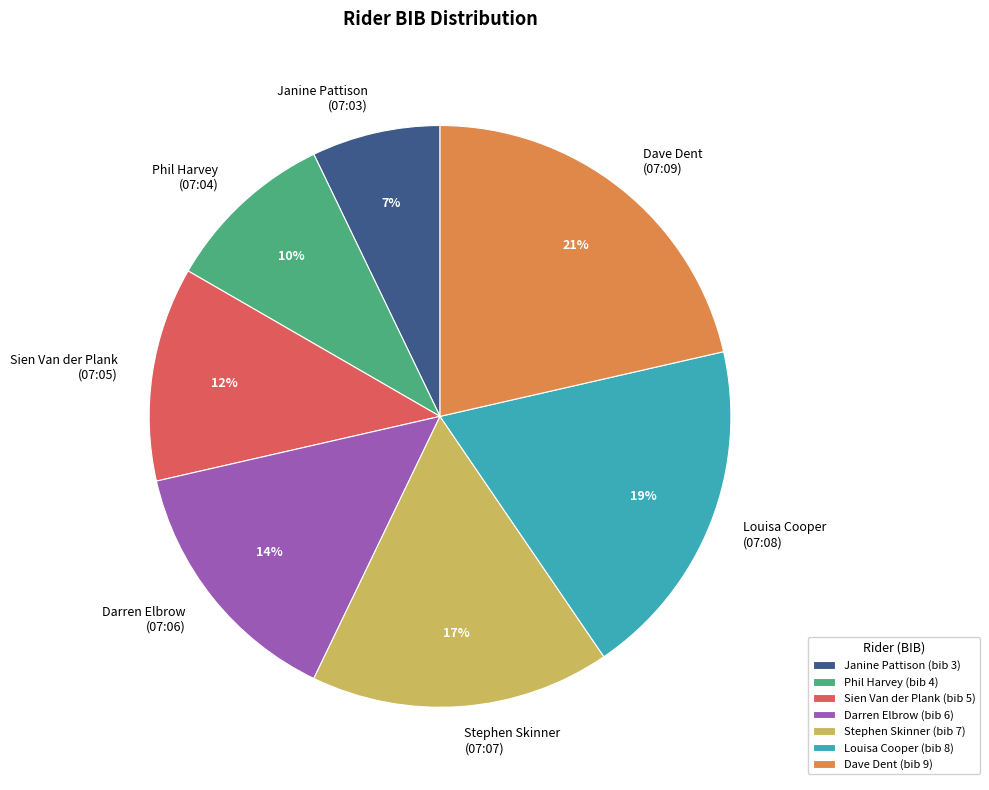

The Louisa Cooper (07:08) slice represents 19% of the pie. True or false?

True